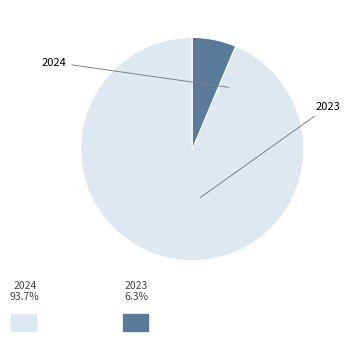

Count the number of slices in the pie.

2